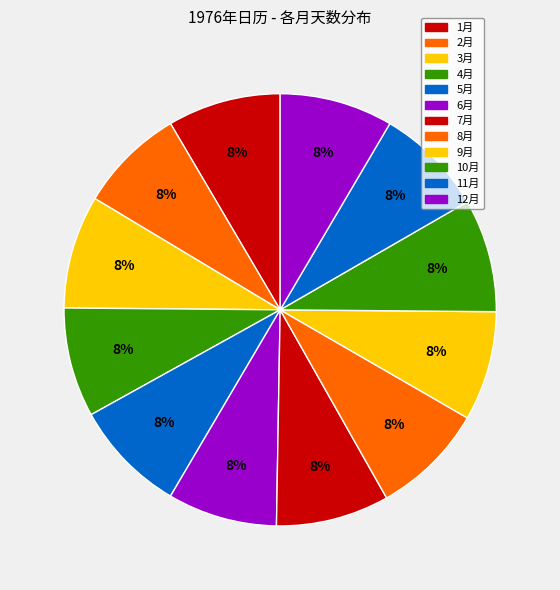

Count the number of slices in the pie.

12